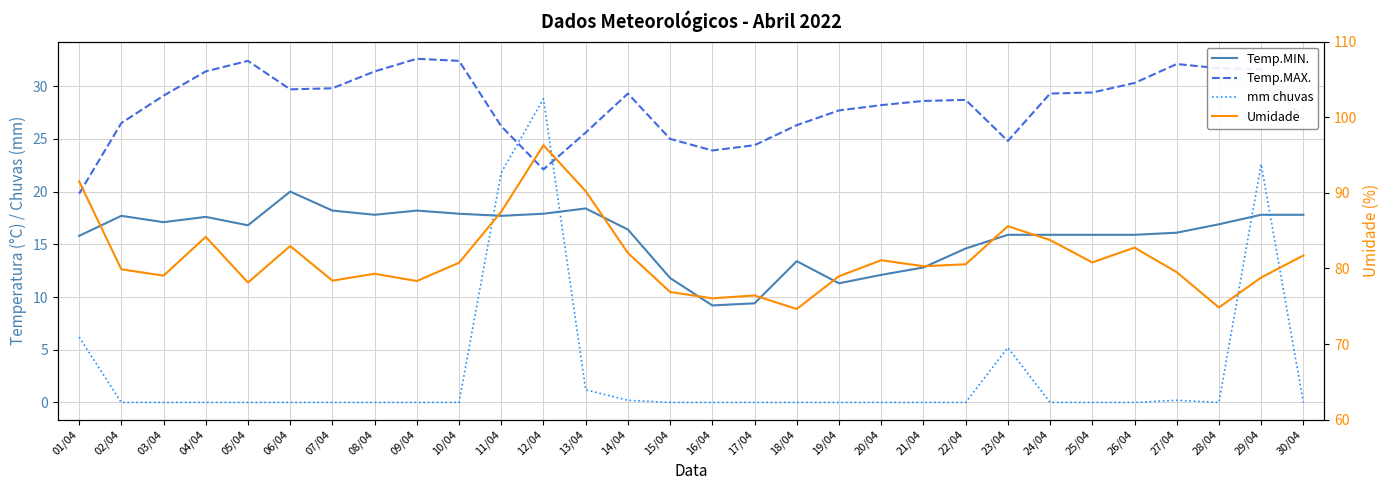

Where is mm chuvas nearest to the value 14?

01/04